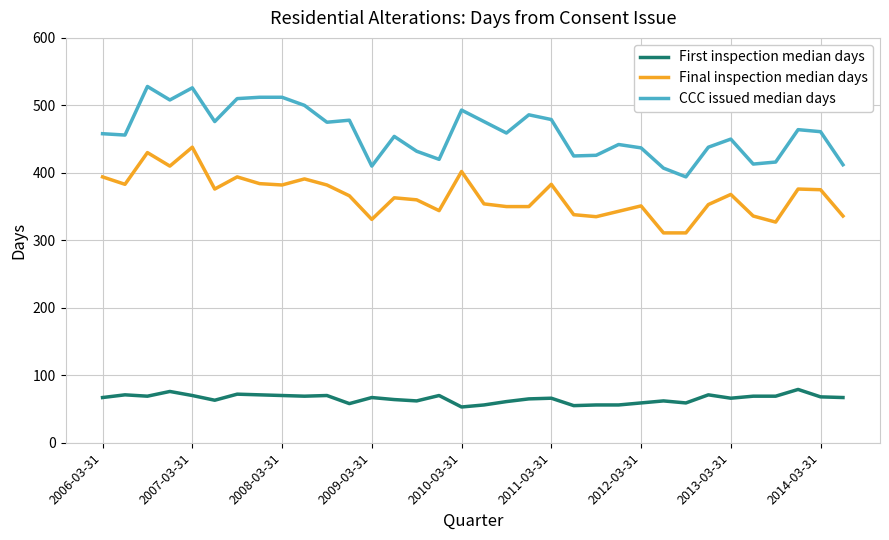

What are all the series names shown in the legend?

First inspection median days, Final inspection median days, CCC issued median days